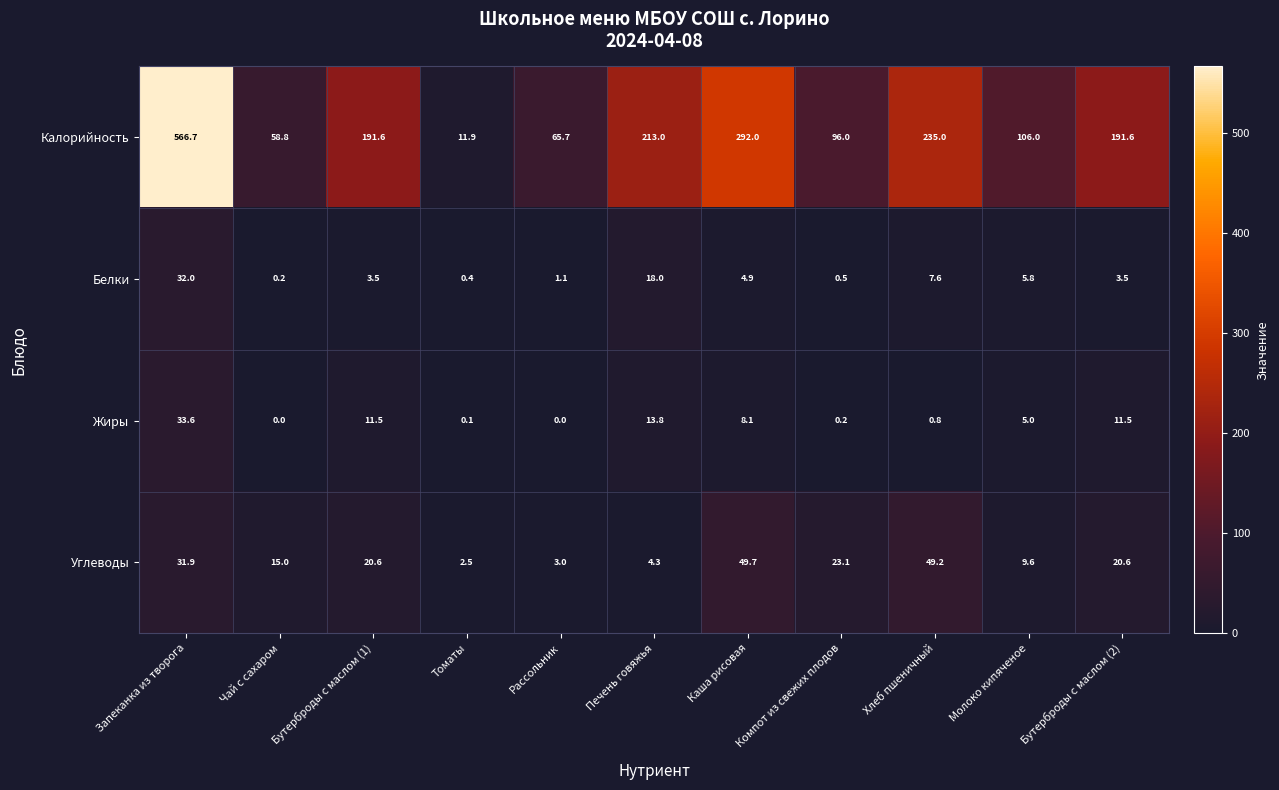

At how many categories does at least one series exceed 187?

6